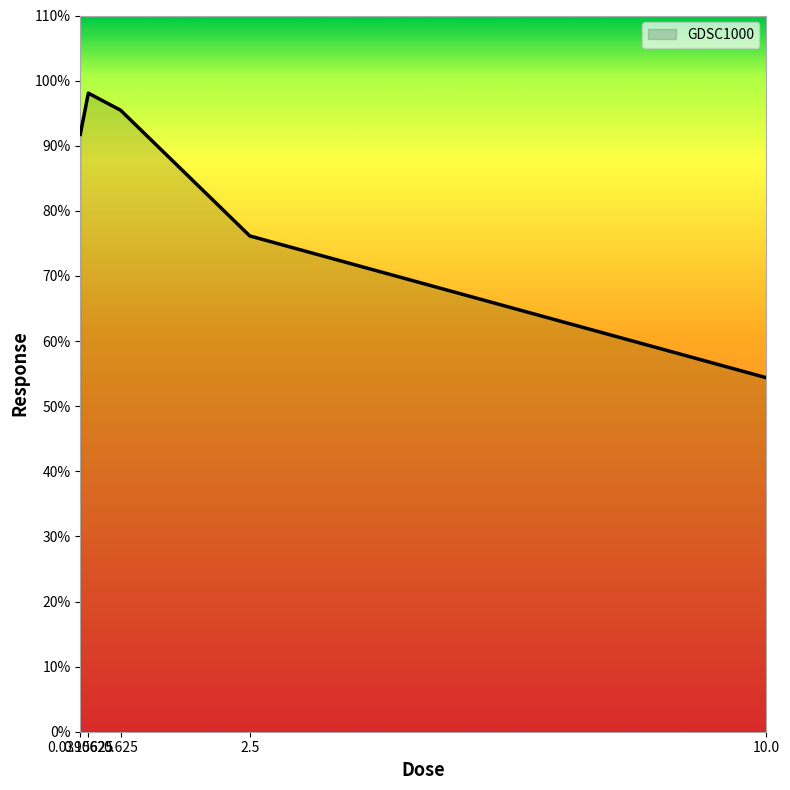

Rank the categories by value from lowest to highest.

10.0, 2.5, 0.0390625, 0.625, 0.15625